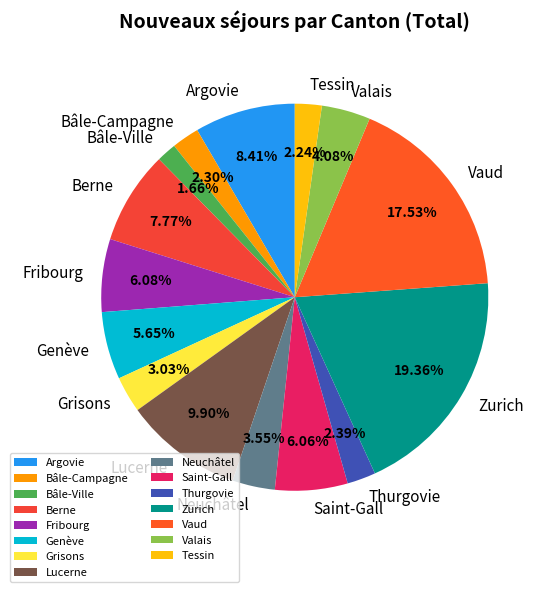

What is the smallest slice in the pie chart?

Bâle-Ville